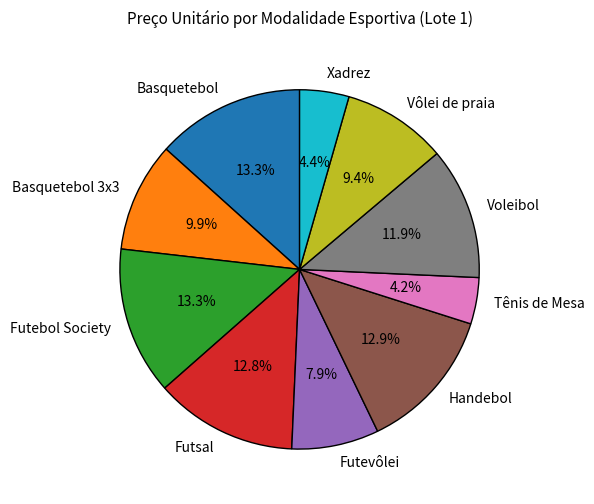

What is the ratio of the value at Futsal to the value at Voleibol?

1.1